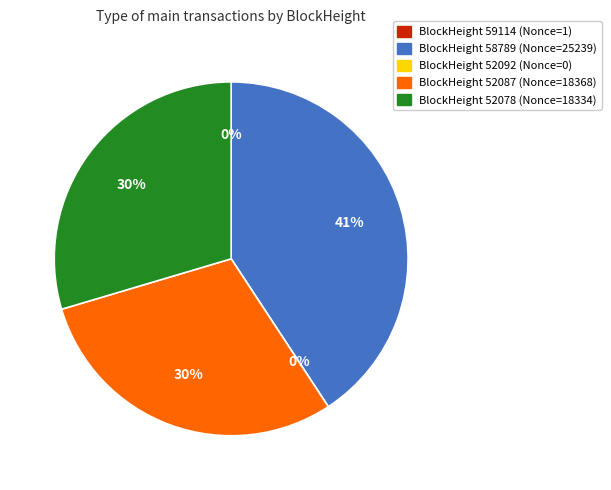

Is it true that 59114 is 1% of the pie?

False